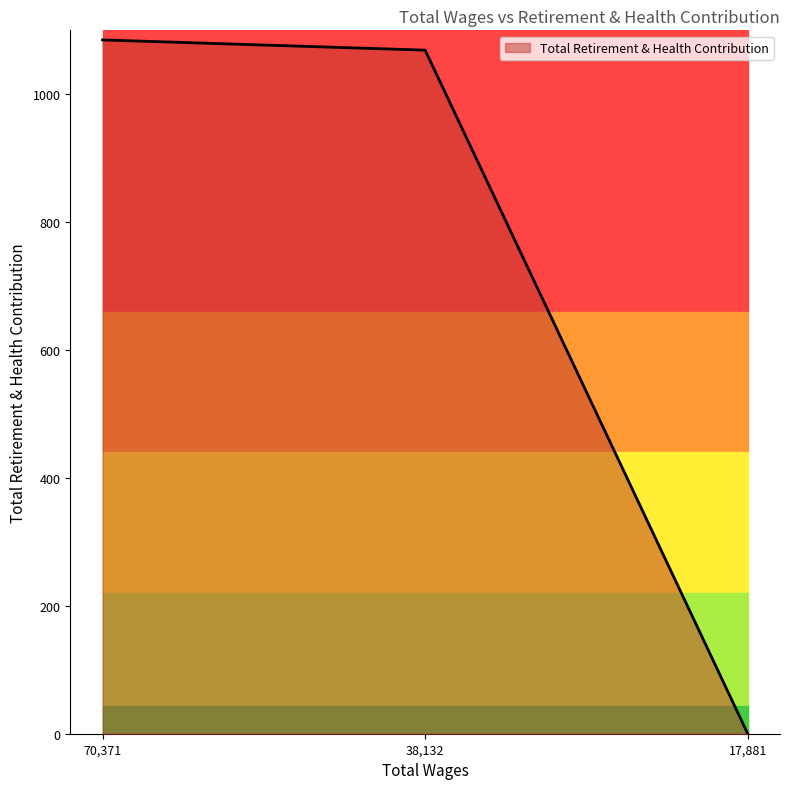

Reading left to right, extract all data points from this chart.

1085	1069	0